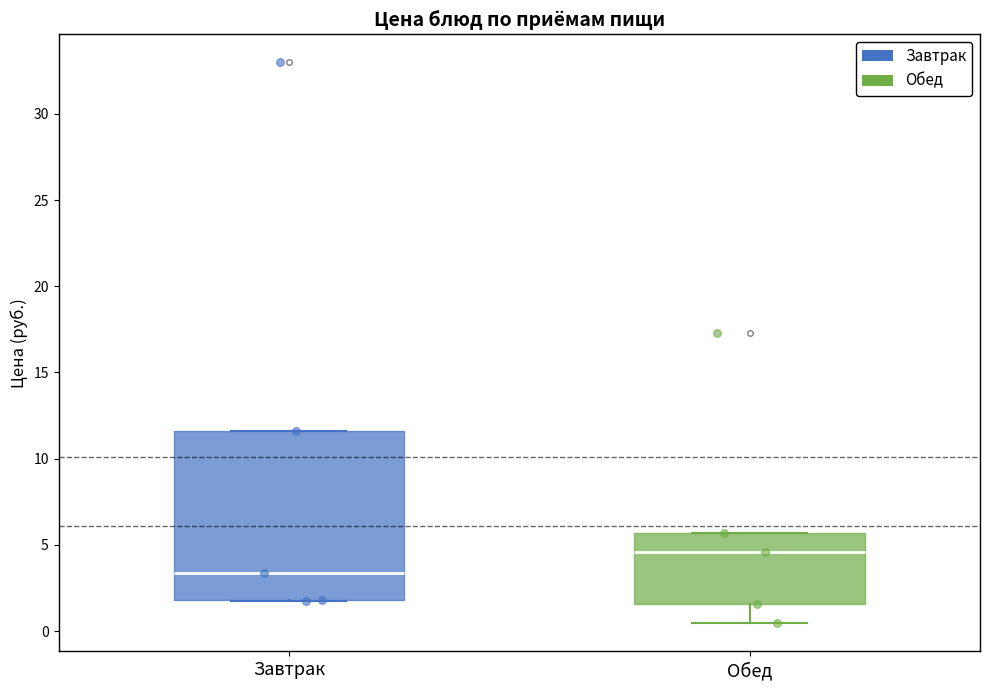

Comparing the boxes themselves (not the whiskers), which one is the tallest?

Завтрак